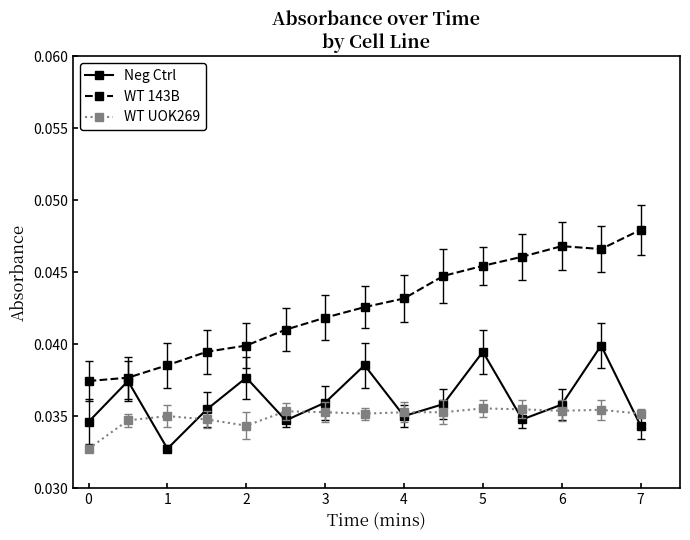

What are all the series names shown in the legend?

Neg Ctrl, WT 143B, WT UOK269